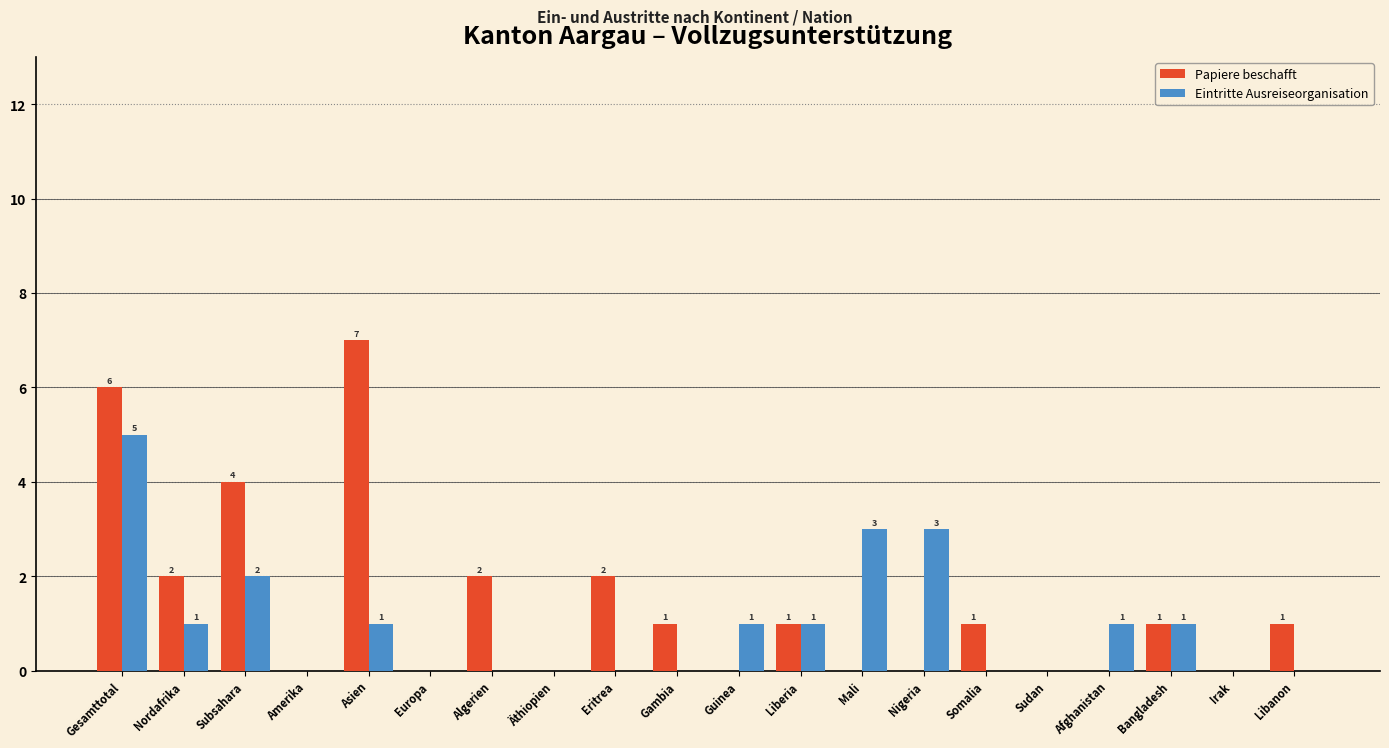

Reading right to left, transcribe all the data shown in this chart.

Papiere beschafft: Libanon=1	Irak=0	Bangladesh=1	Afghanistan=0	Sudan=0	Somalia=1	Nigeria=0	Mali=0	Liberia=1	Guinea=0	Gambia=1	Eritrea=2	Äthiopien=0	Algerien=2	Europa=0	Asien=7	Amerika=0	Subsahara=4	Nordafrika=2	Gesamttotal=6
Eintritte Ausreiseorganisation: Libanon=0	Irak=0	Bangladesh=1	Afghanistan=1	Sudan=0	Somalia=0	Nigeria=3	Mali=3	Liberia=1	Guinea=1	Gambia=0	Eritrea=0	Äthiopien=0	Algerien=0	Europa=0	Asien=1	Amerika=0	Subsahara=2	Nordafrika=1	Gesamttotal=5